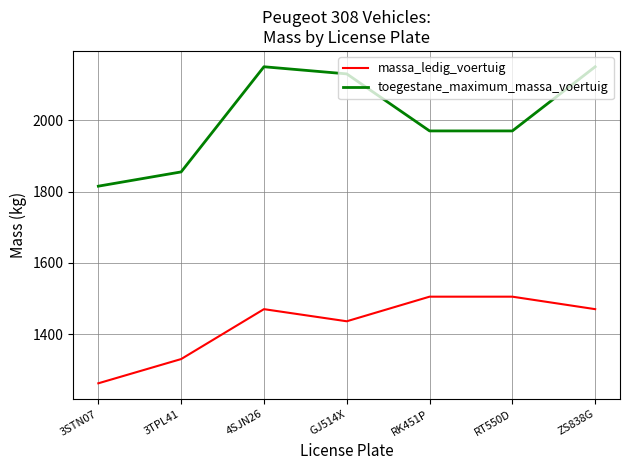

What is the difference between the massa_ledig_voertuig values at GJ514X and RT550D?

69